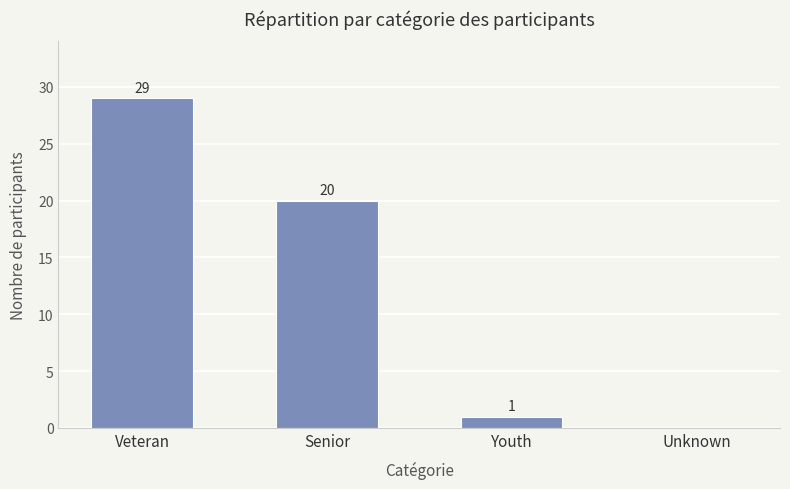

What is the greatest value displayed?

29